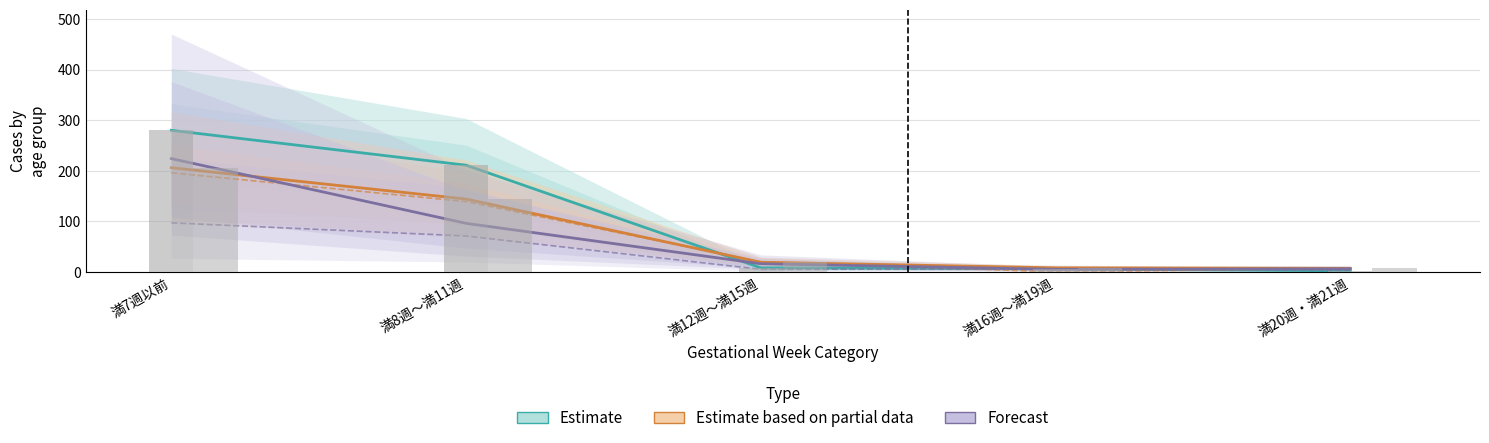

List the series in order of their peak value, highest first.

Estimate, Forecast, Estimate based on partial data